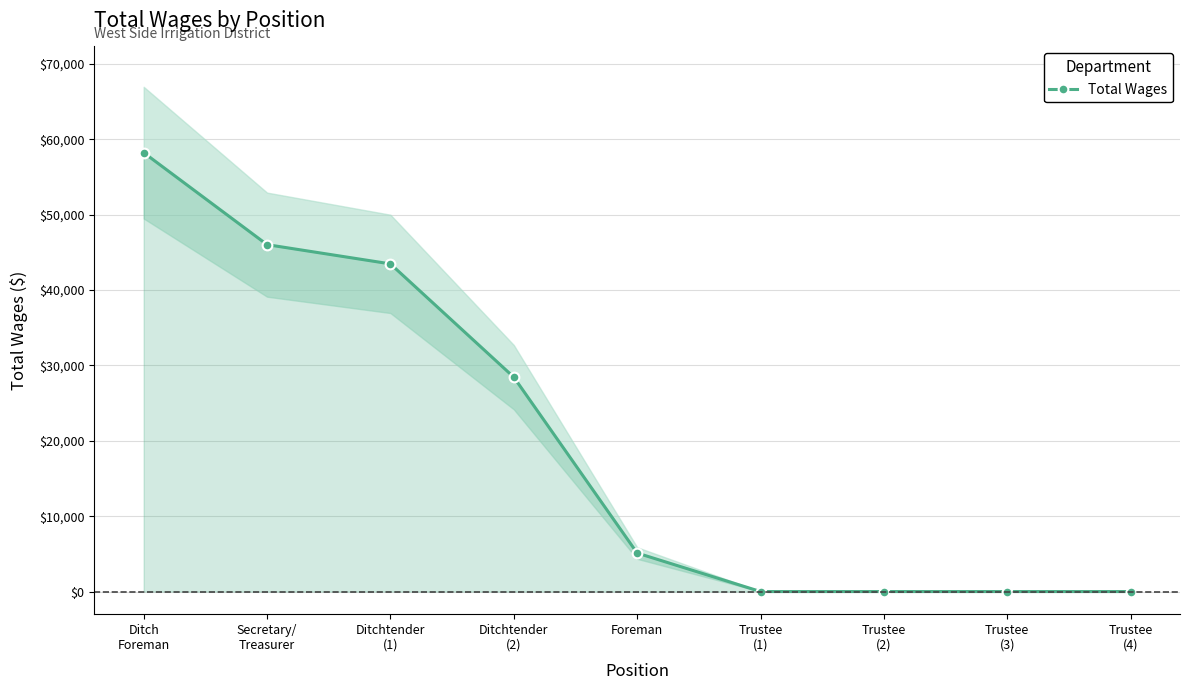

Which label corresponds to the largest value in the chart?

Ditch
Foreman